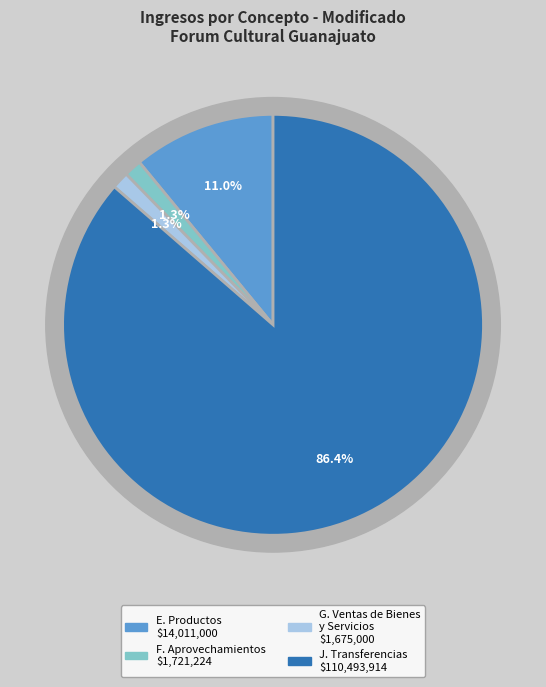

What is the total percentage of J. Transferencias and G. Ingresos por Ventas de Bienes y Servicios?

87.7%